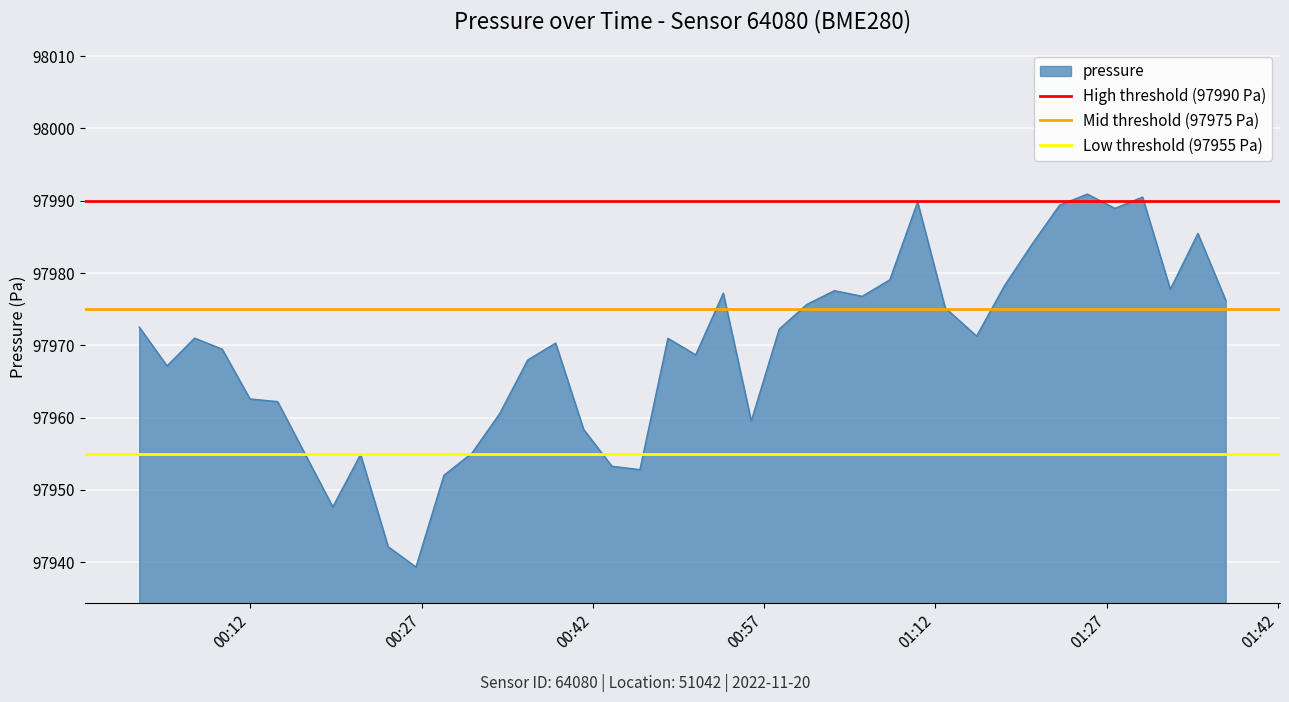

What is the value of the Mid threshold (97975 Pa) point at the 2nd from the left?

97975